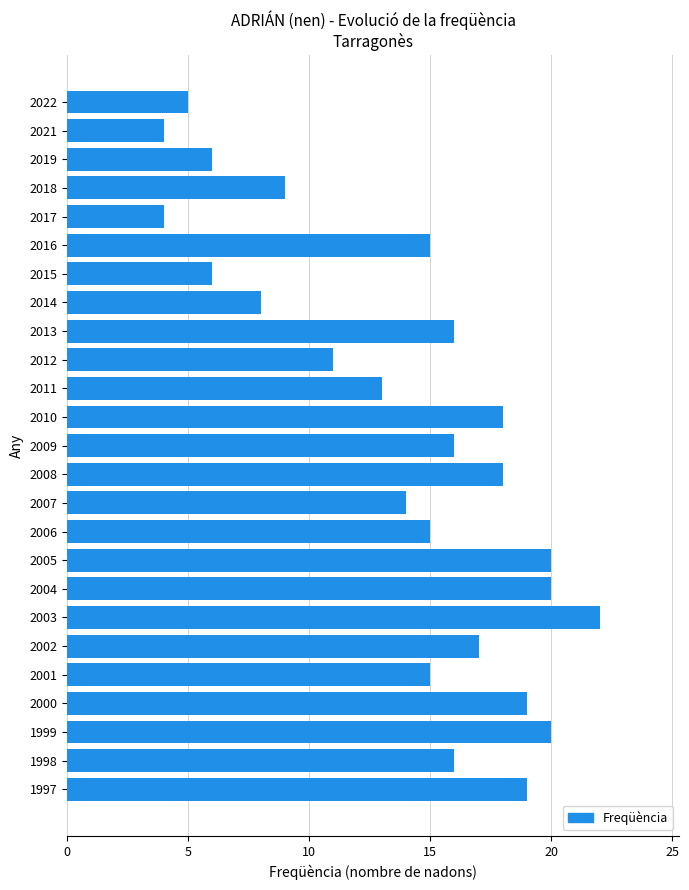

Reading bottom to top, transcribe all the data shown in this chart.

1997=19	1998=16	1999=20	2000=19	2001=15	2002=17	2003=22	2004=20	2005=20	2006=15	2007=14	2008=18	2009=16	2010=18	2011=13	2012=11	2013=16	2014=8	2015=6	2016=15	2017=4	2018=9	2019=6	2021=4	2022=5